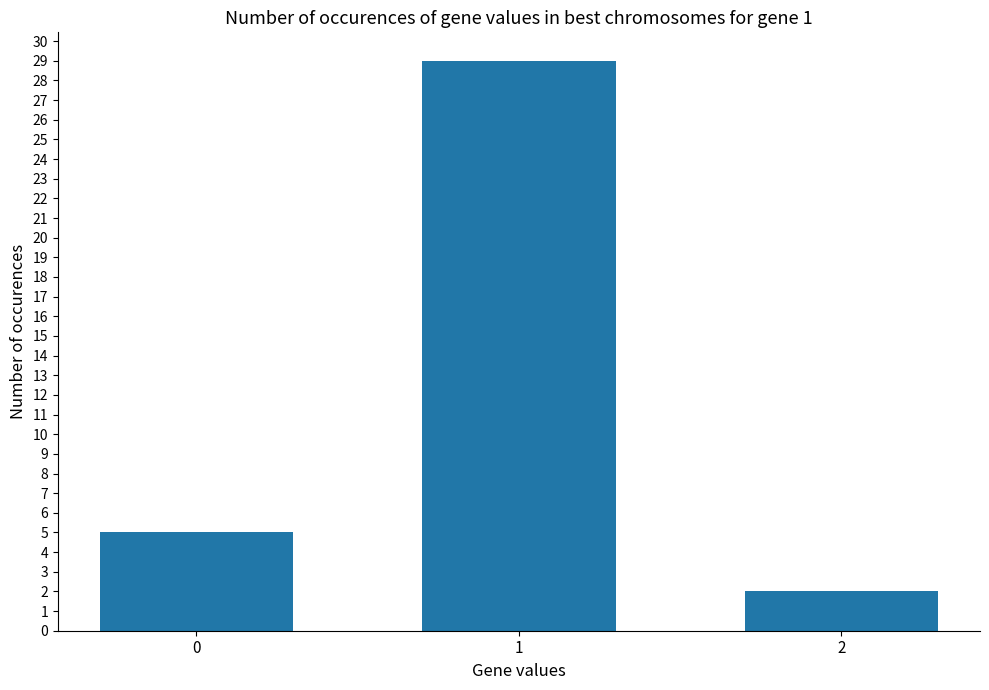

Approximately how many times larger is the value at 2 compared to 0?

0.4